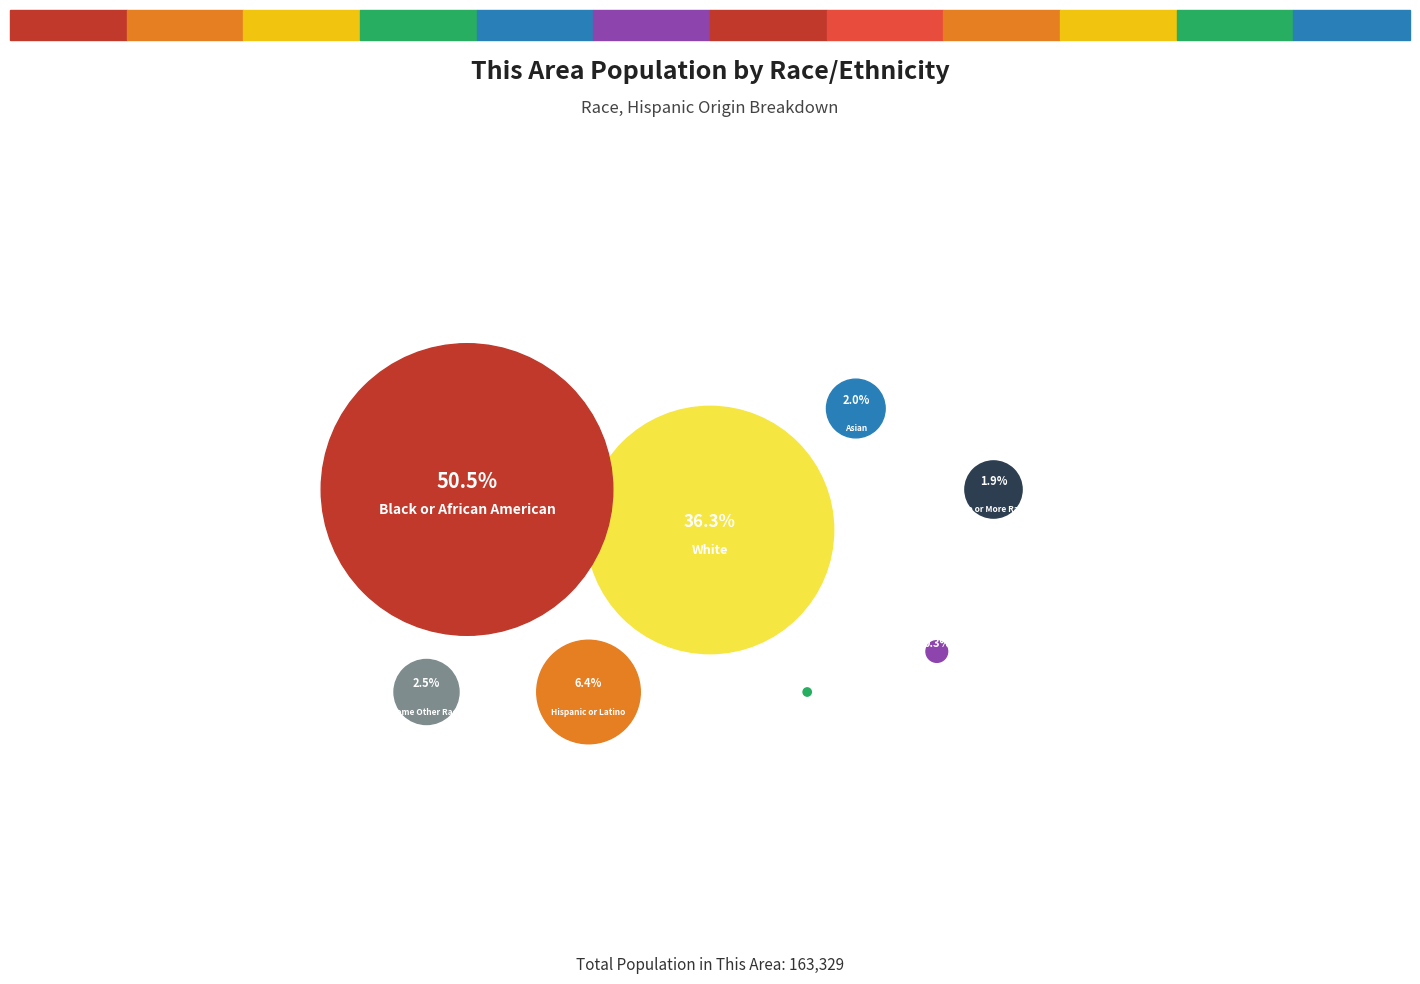

Which slice is the largest?

Black or African American alone